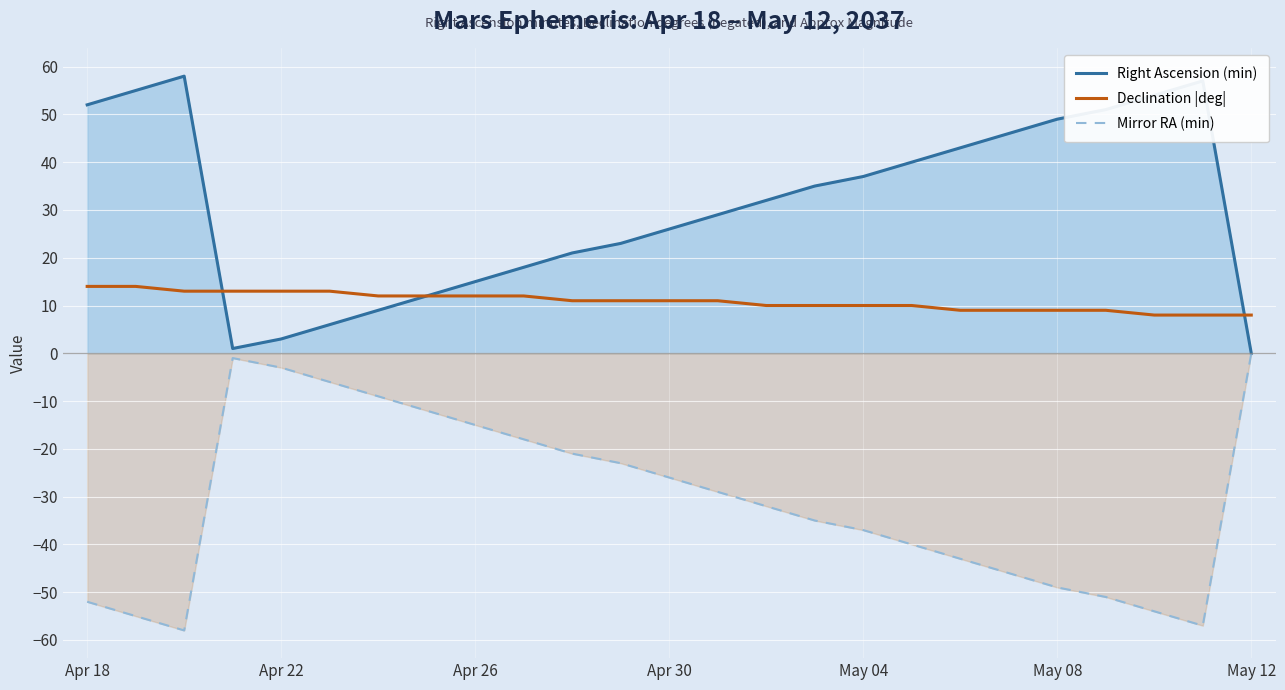

How many categories are shown in the chart?

25